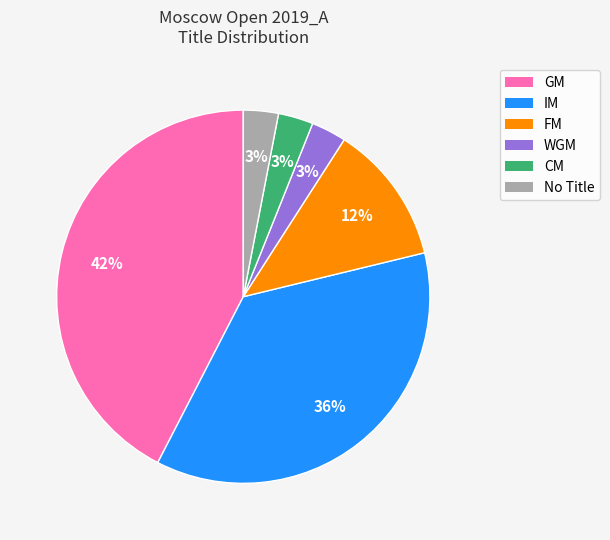

Is there a majority slice in this chart?

No